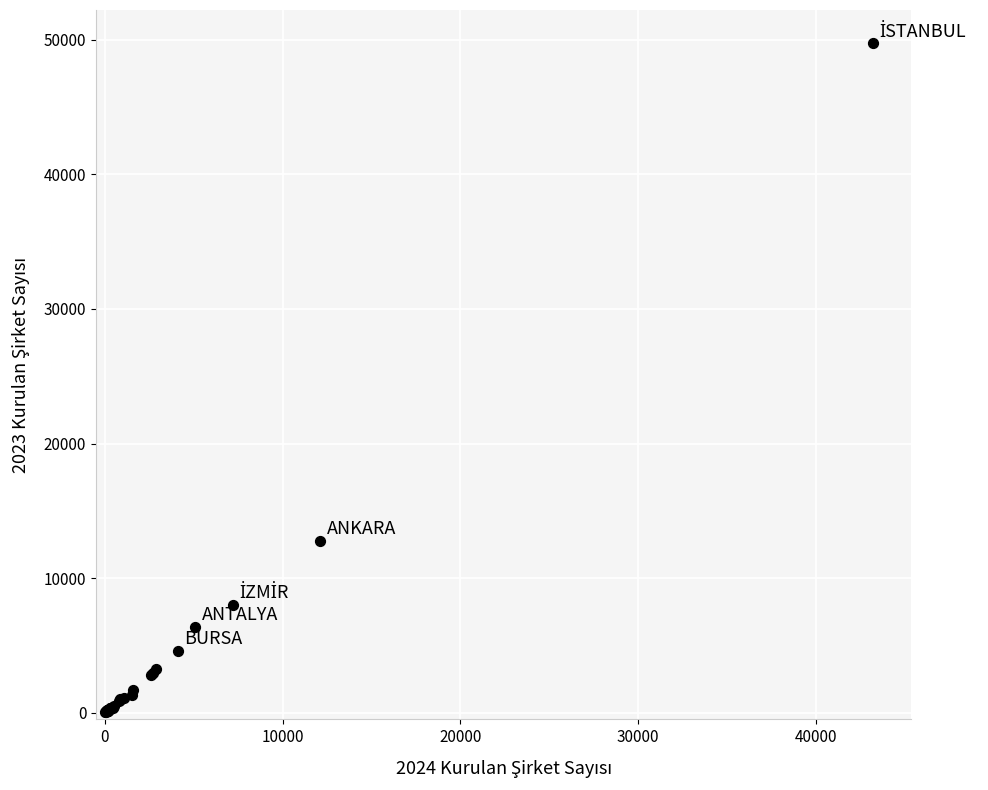

What Y value in the scatter plot is closest to 24875?

12738